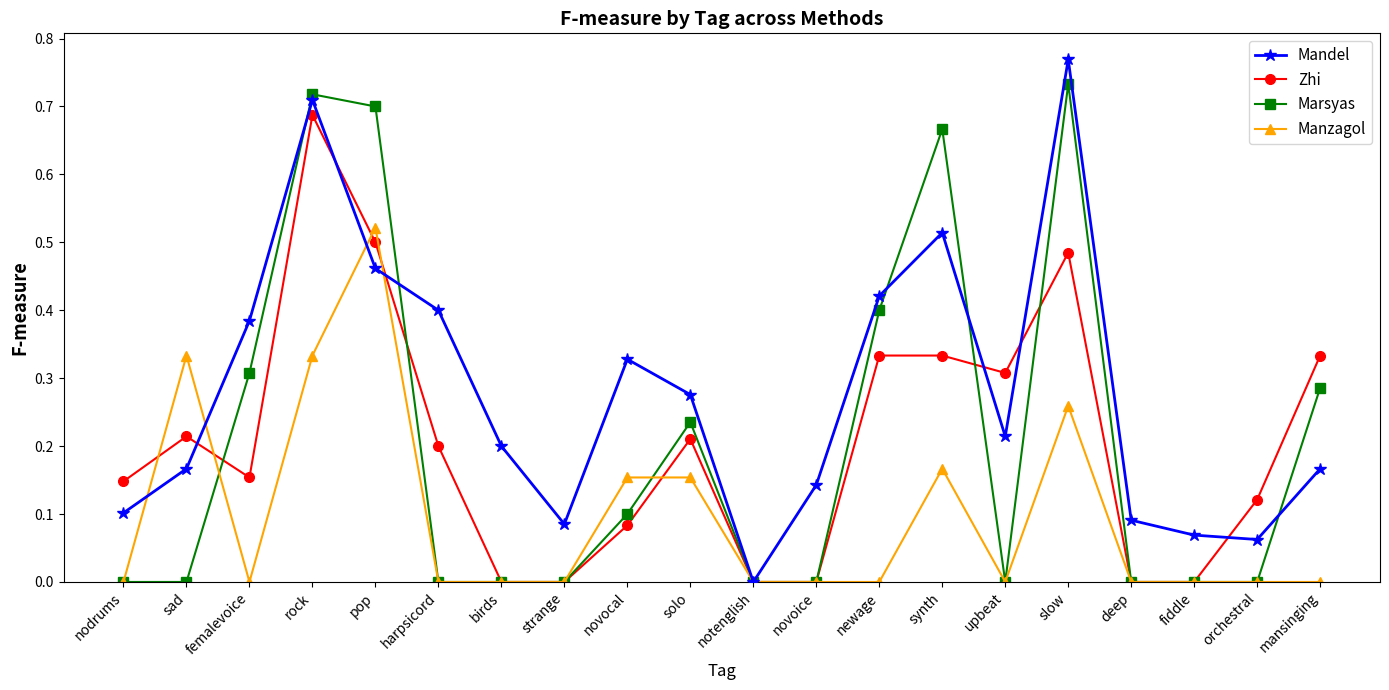

At synth, list the series in order from largest to smallest.

Marsyas, Mandel, Zhi, Manzagol